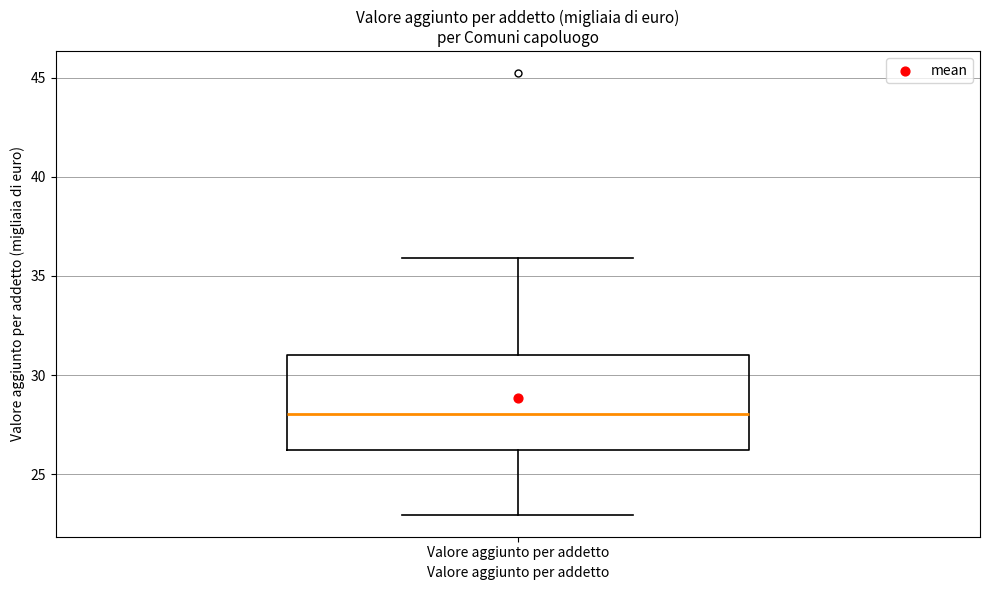

Read this box plot against the y-axis: the position of the median line, the range covered by the box, and the ends of both whiskers. The values are not printed on the chart, so give them approximately, as read against the axis.

median 28, box 26 to 31, whiskers 23 to 36